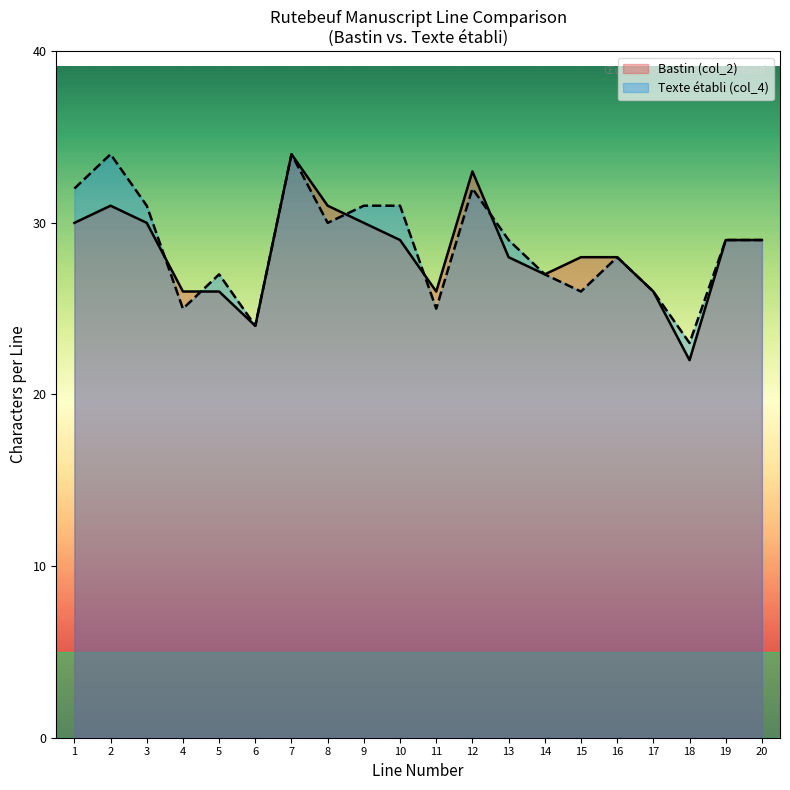

At which label does Bastin (col_2) reach its peak?

7